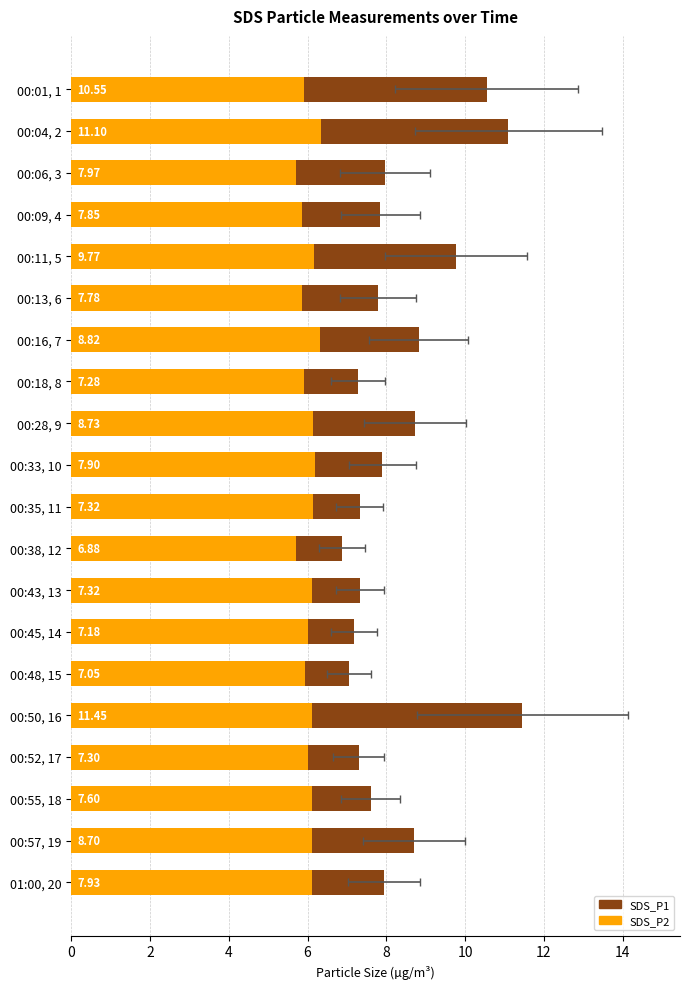

How many values in the SDS_P1 series are below 7?

1